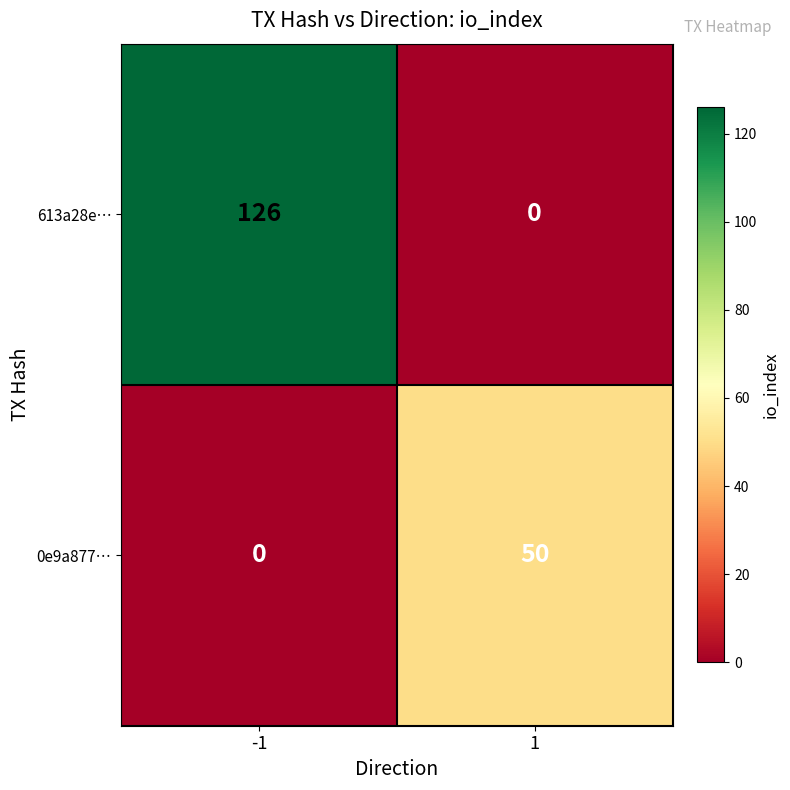

What is the sum of the 613a28e… values at -1 and 1?

126